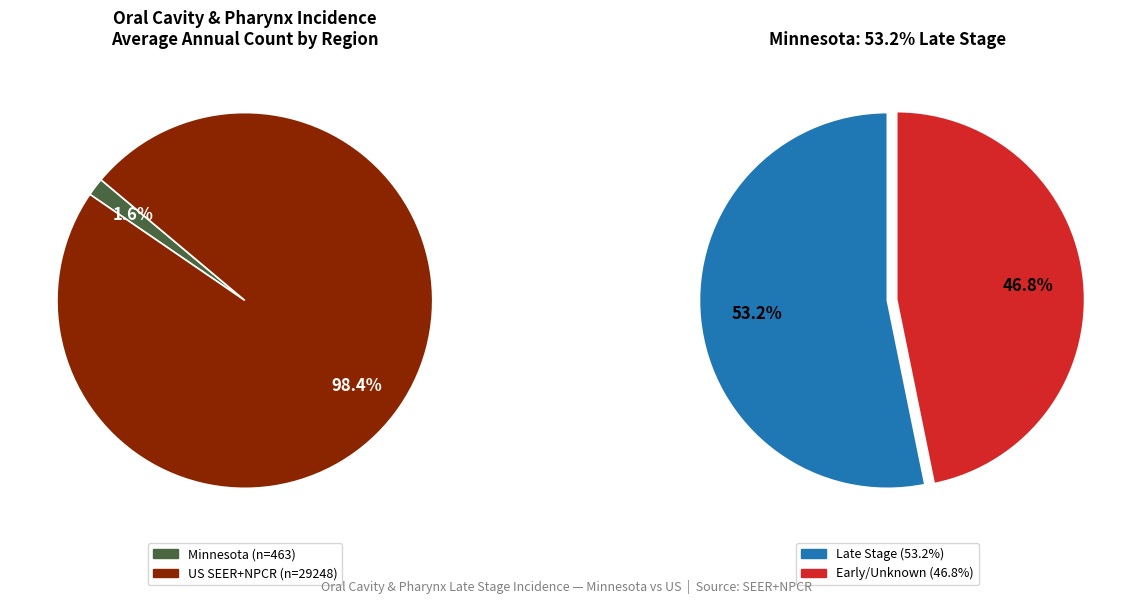

Rank the categories by value from lowest to highest.

Minnesota, US (SEER+NPCR)